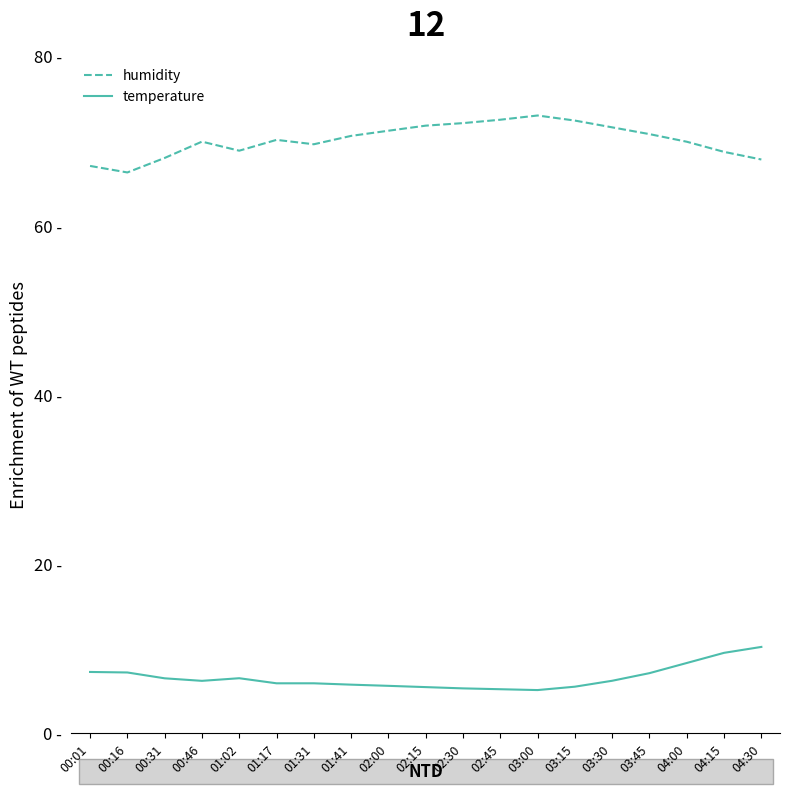

What are all the series names shown in the legend?

humidity, temperature